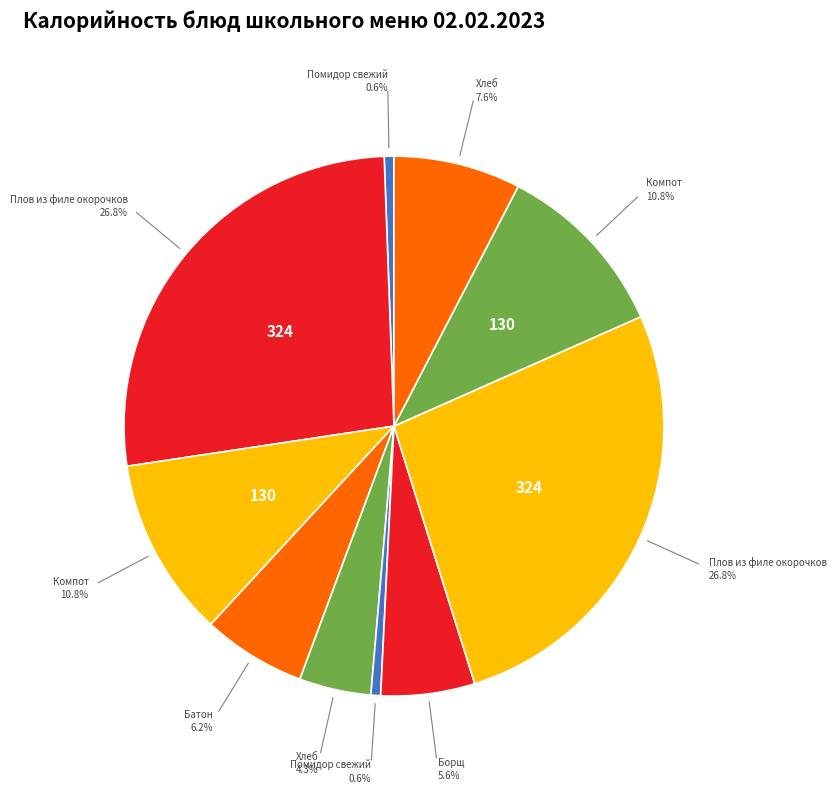

Does any single category account for the majority?

No